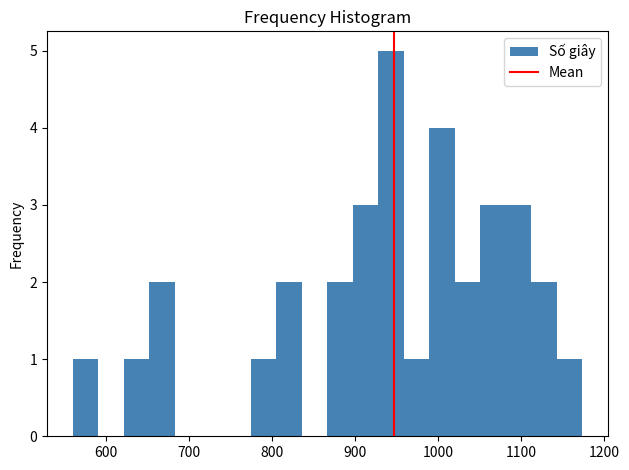

Around what value on the x-axis is the tallest bar? Give the approximate position of its centre, as read against the axis.

940